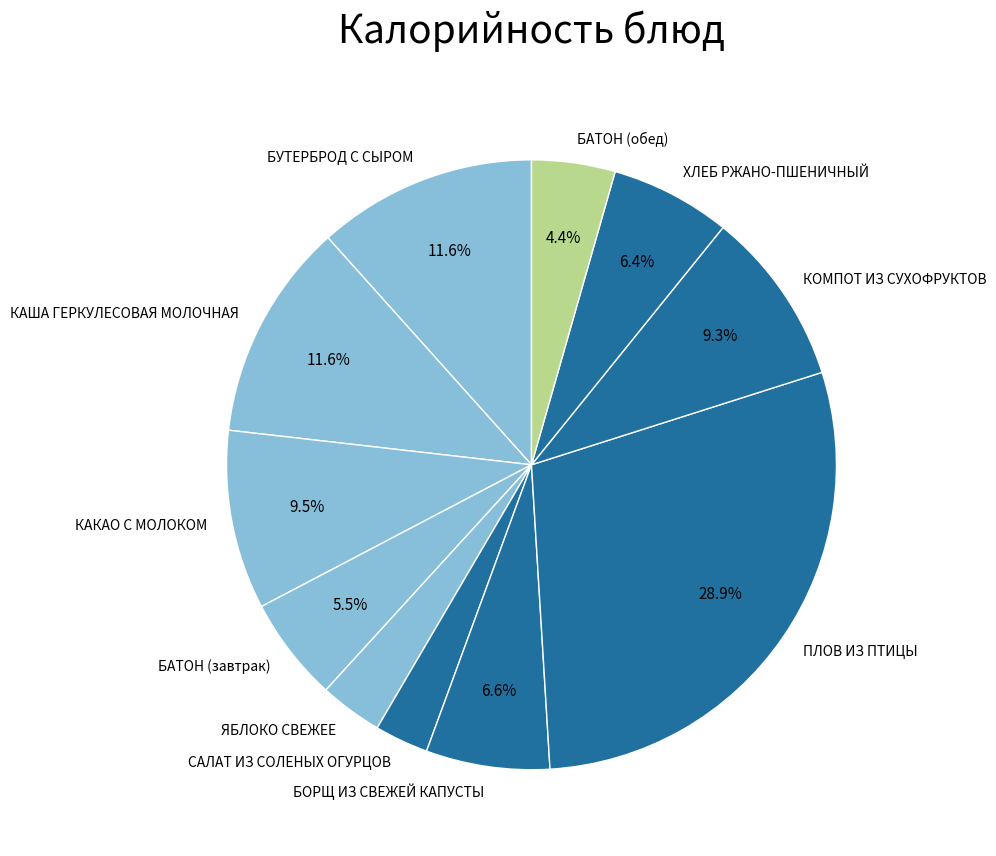

Count the number of slices in the pie.

11